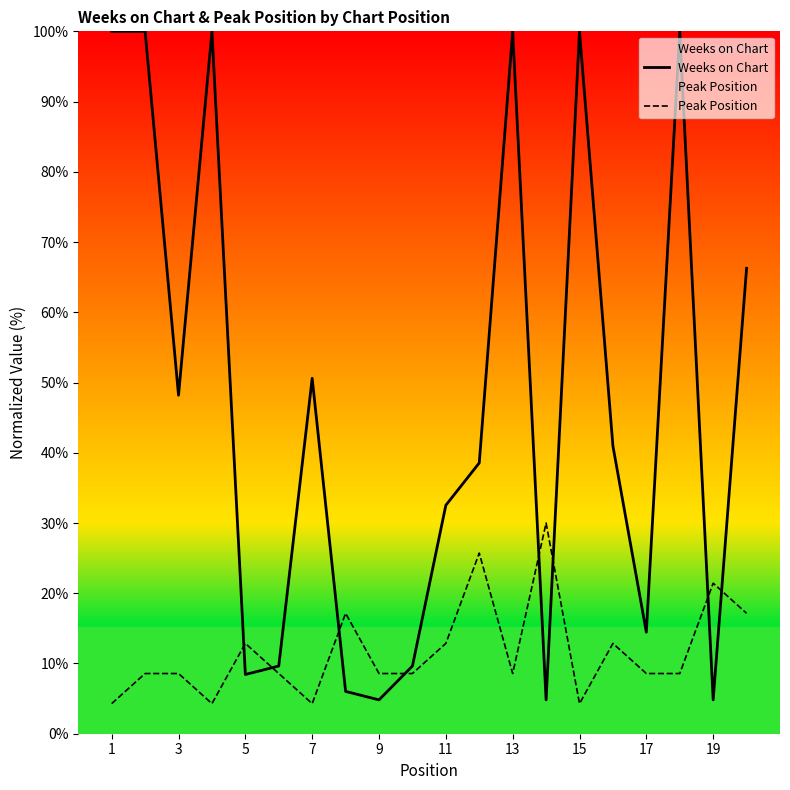

What is the minimum value for Weeks on Chart?

4.8